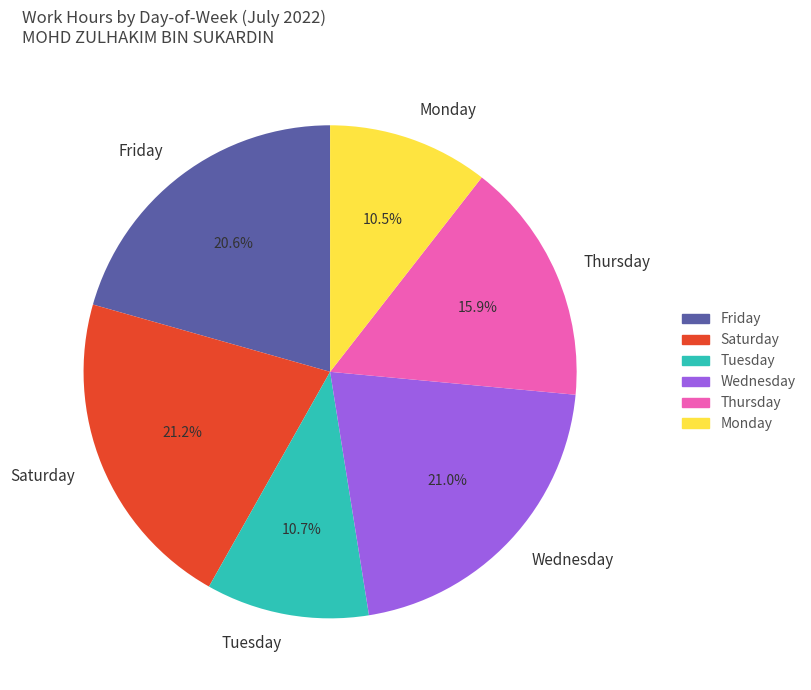

Between Wednesday and Tuesday, which is larger?

Wednesday